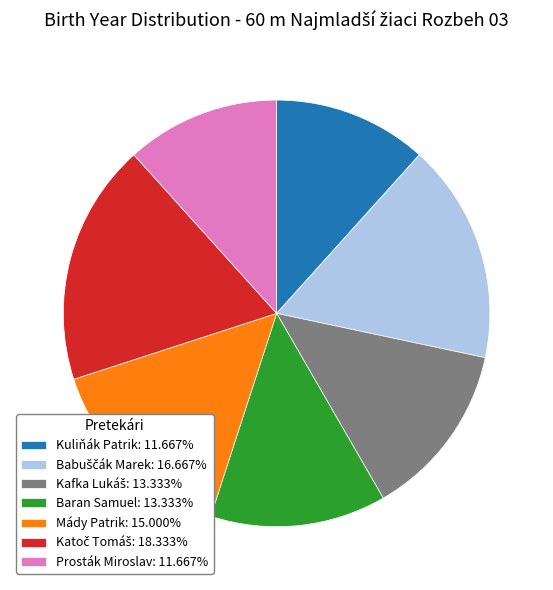

Is there a majority slice in this chart?

No